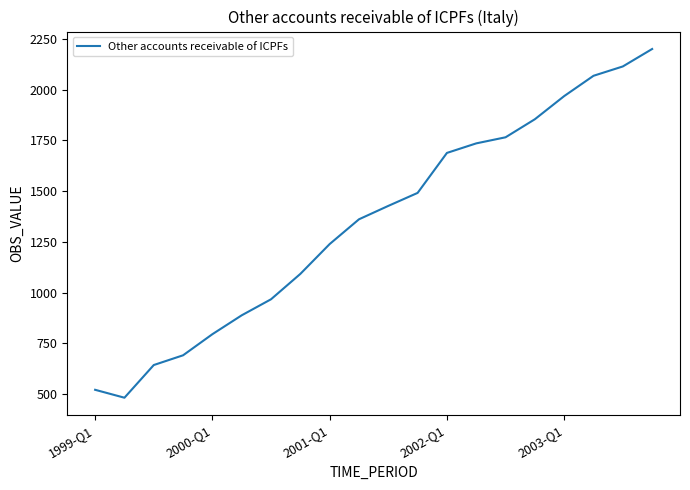

Reading left to right, list all the values displayed in this chart.

521	482	643	691	795	888	967	1092	1239	1361	1427	1491	1688	1735	1765	1854	1968	2068	2114	2200